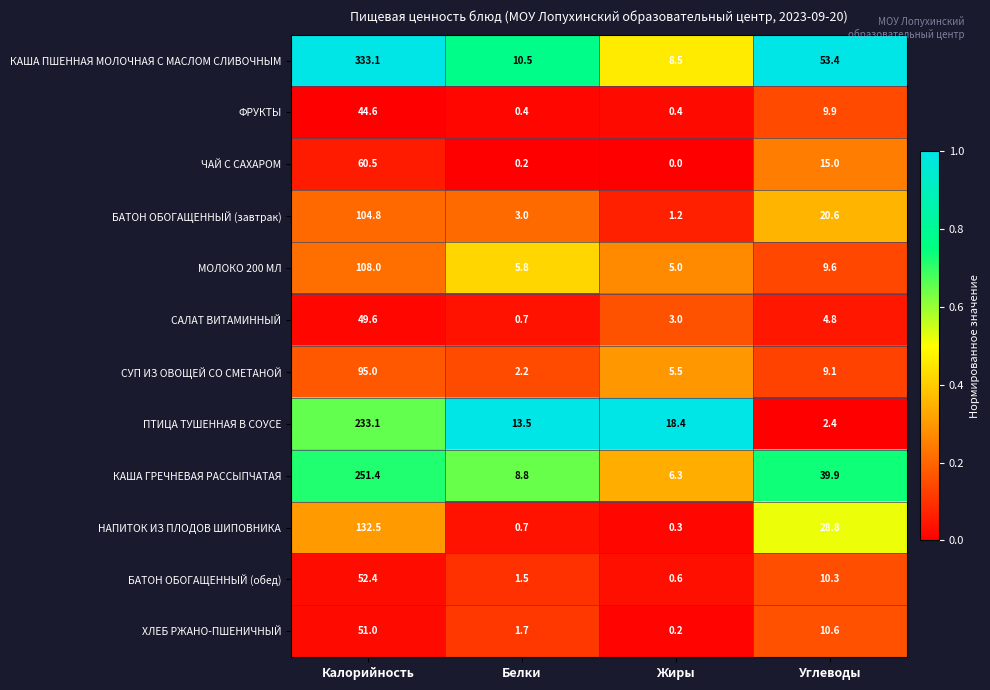

How many distinct data groups are displayed?

12